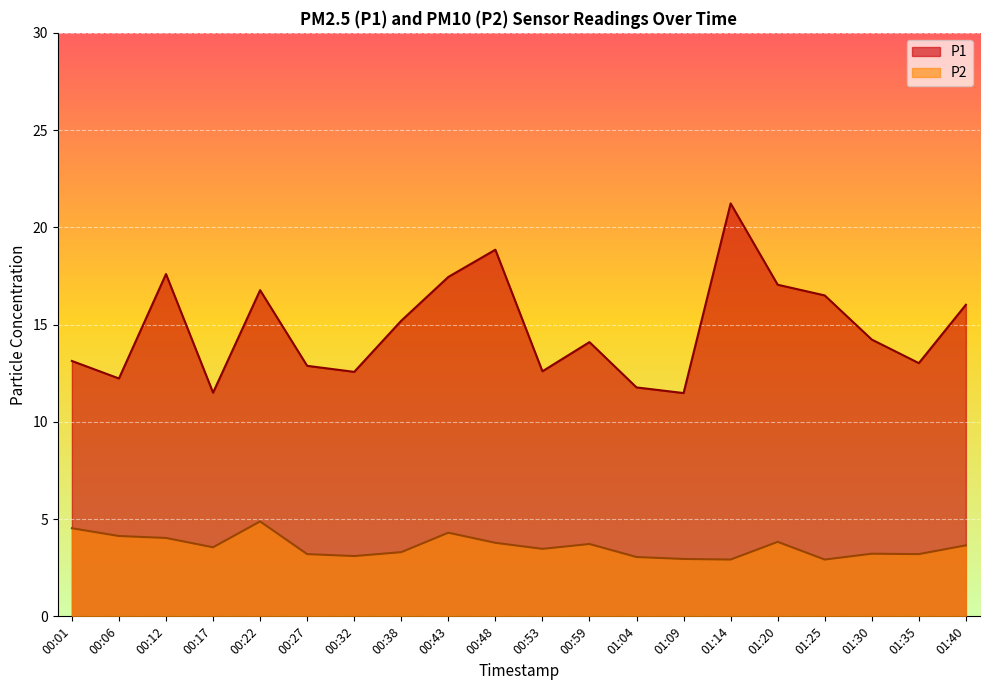

List the labels in order of P2 value, largest first.

00:22, 00:01, 00:43, 00:06, 00:12, 01:20, 00:48, 00:59, 01:40, 00:17, 00:53, 00:38, 01:30, 00:27, 01:35, 00:32, 01:04, 01:09, 01:14, 01:25